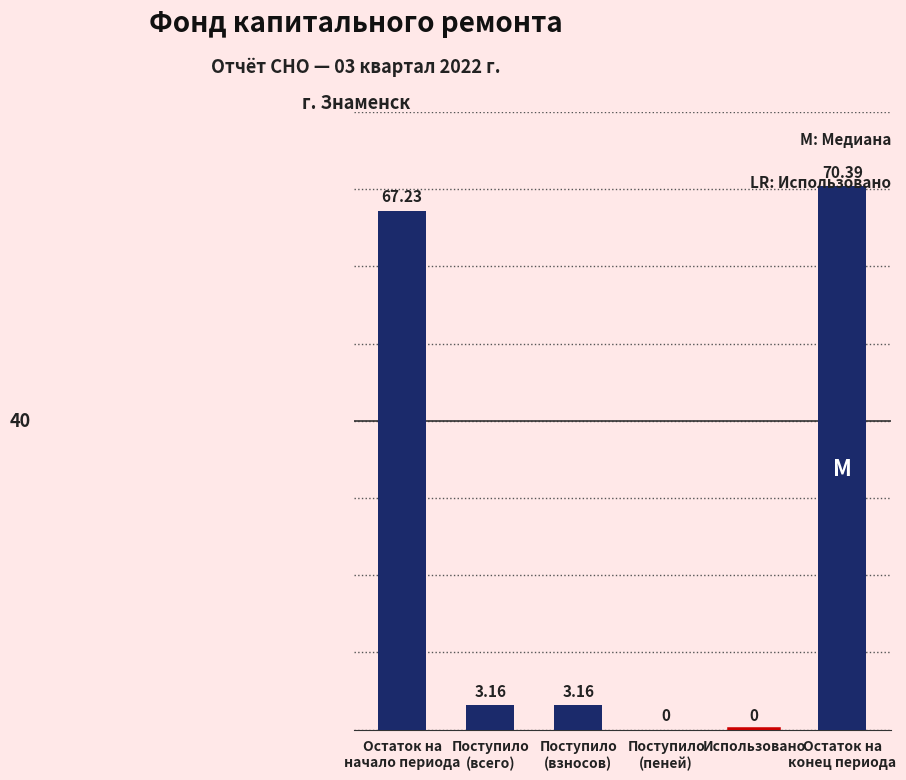

What is the sum of all values?

143.9